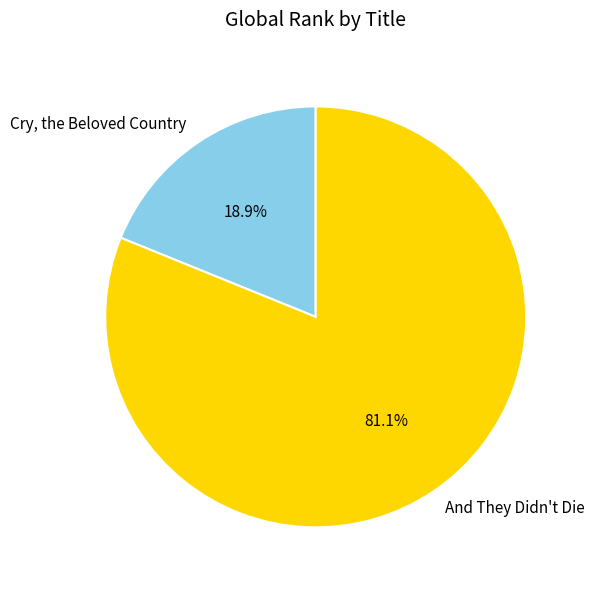

True or false: Cry, the Beloved Country accounts for 29% of the total.

False